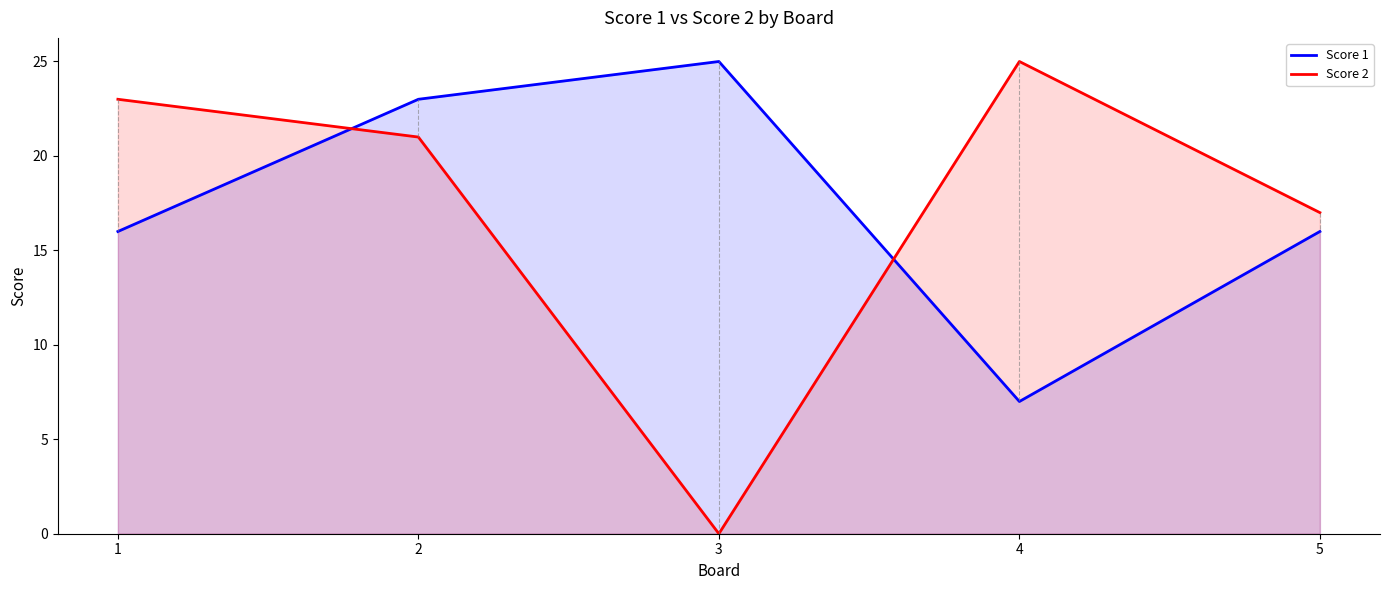

Reading left to right, what are all the values shown in this chart?

Score 1: 16	23	25	7	16
Score 2: 23	21	0	25	17